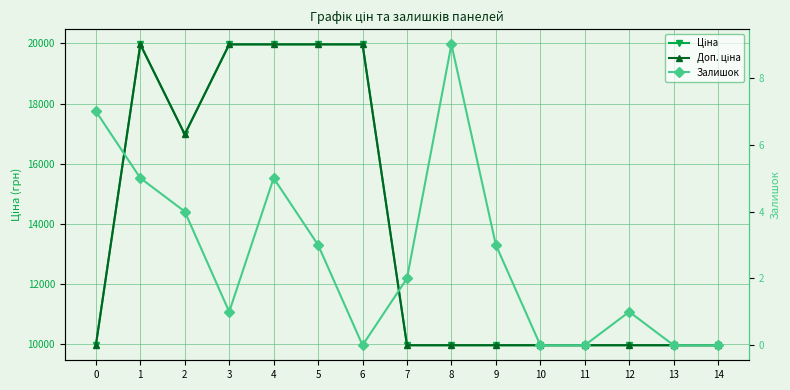

Reading left to right, transcribe all the data shown in this chart.

Ціна: 9975.0	19964.2	16976.3	19964.2	19964.2	19964.2	19964.2	9975.0	9975.0	9975.0	9975.0	9975.0	9975.0	9975.0	9975.0
Доп. ціна: 9975.0	19964.2	16976.3	19964.2	19964.2	19964.2	19964.2	9975.0	9975.0	9975.0	9975.0	9975.0	9975.0	9975.0	9975.0
Залишок: 7.0	5.0	4.0	1.0	5.0	3.0	0.0	2.0	9.0	3.0	0.0	0.0	1.0	0.0	0.0